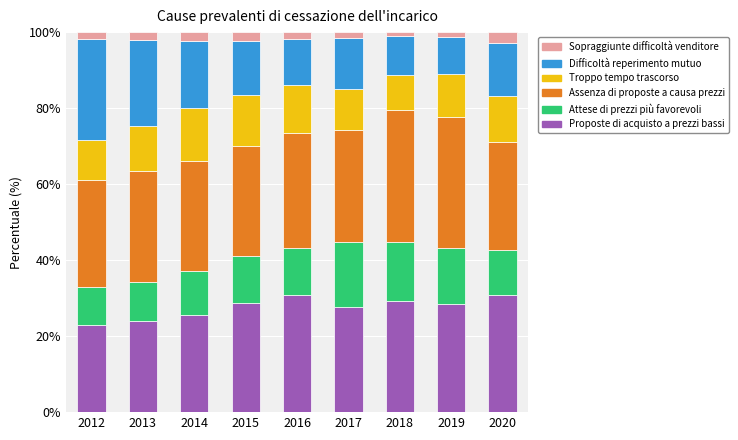

What is the total value across all series at 2014?

100.0